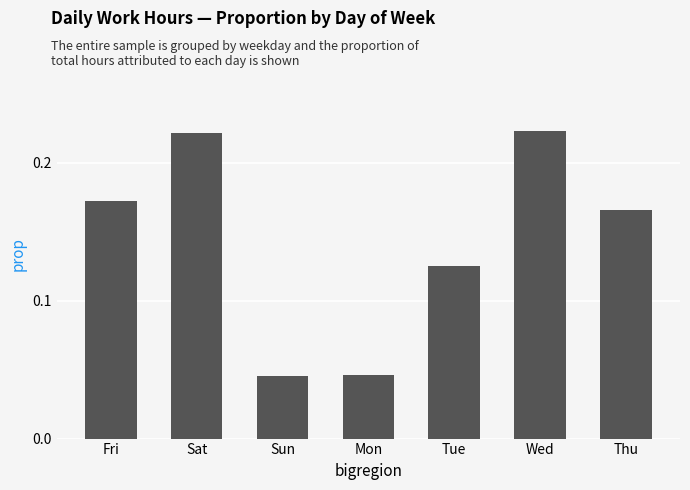

Count the values in the range 0 to 1.

7